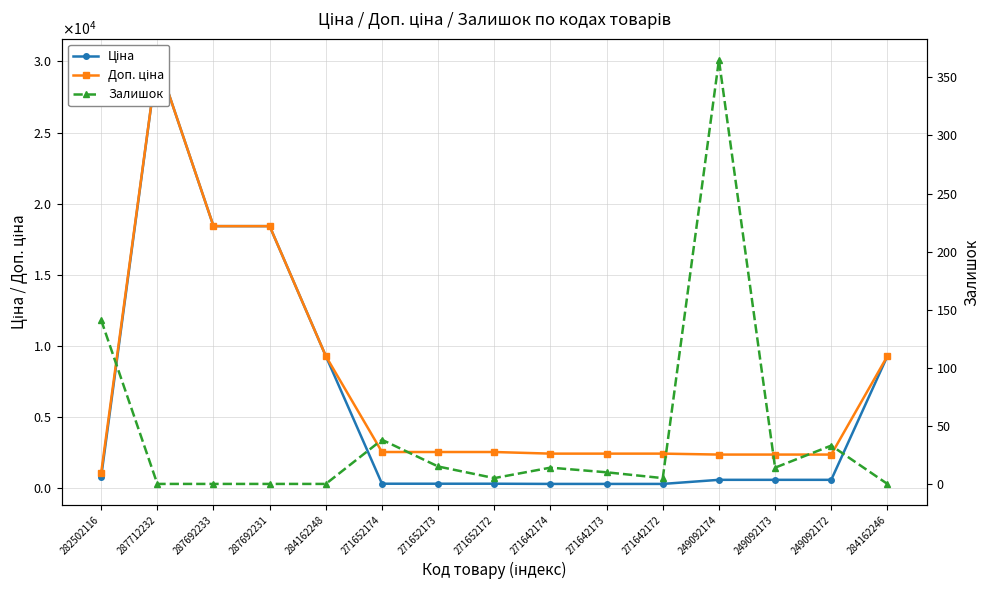

List the series in order of their peak value, highest first.

Ціна, Доп. ціна, Залишок